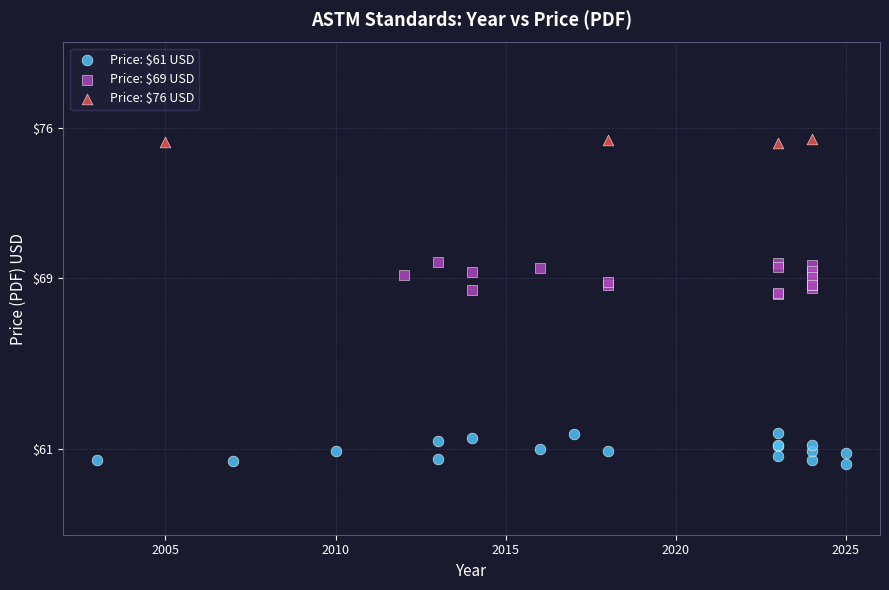

Which series contains the highest Y value?

Price: $76 USD